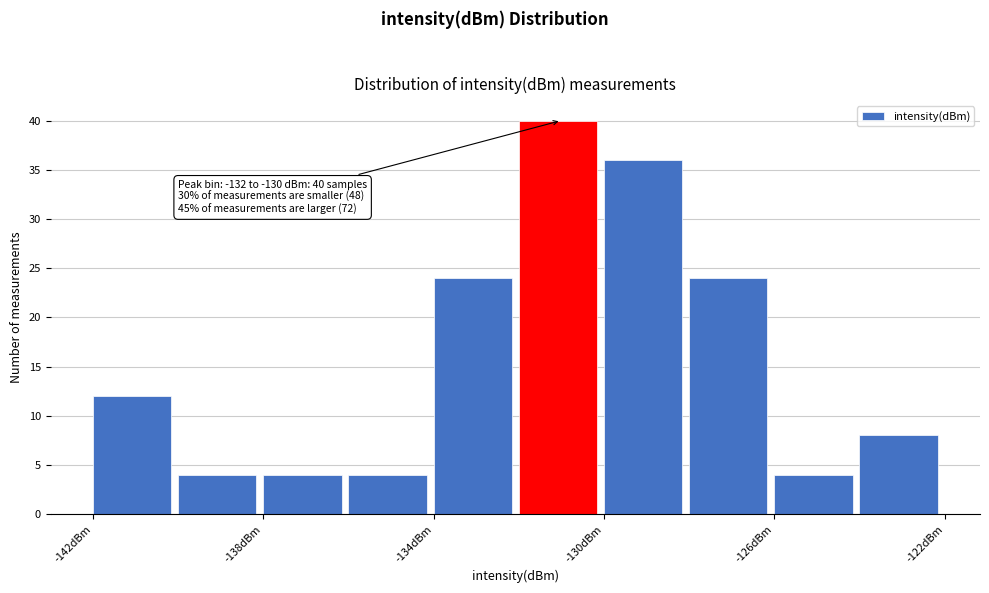

Which range on the x-axis has the tallest bar?

-132 to -130